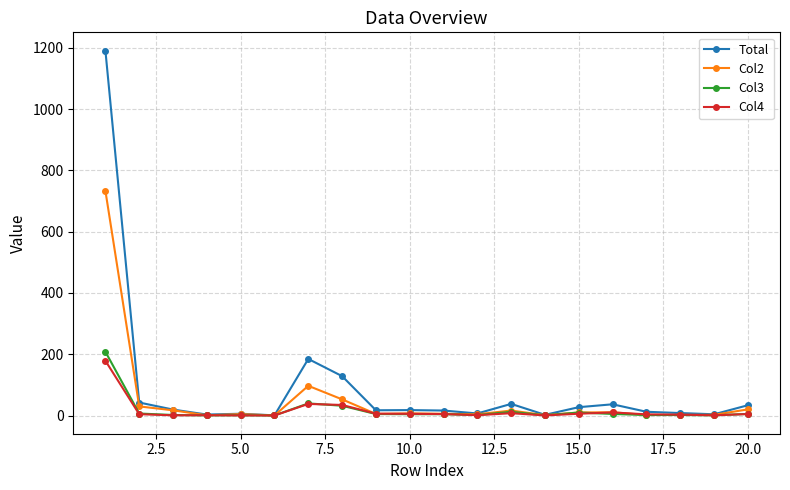

What are all the series names shown in the legend?

Total, Col2, Col3, Col4